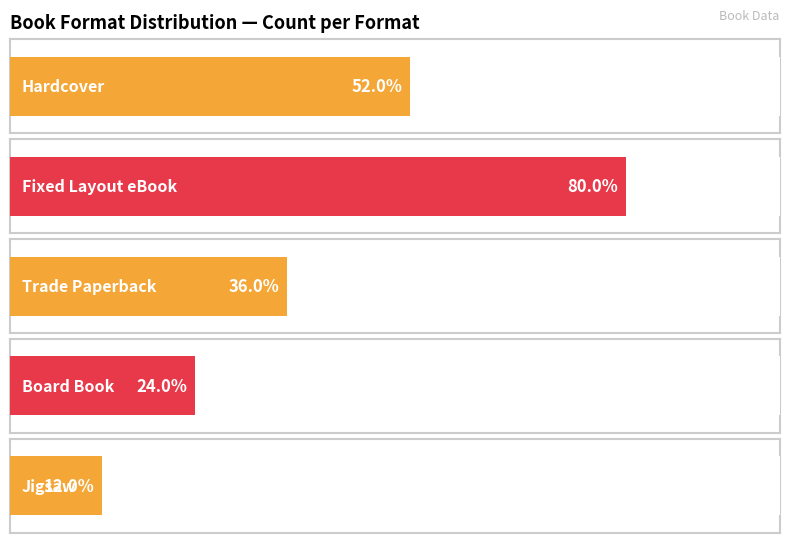

List the labels in order of value, smallest first.

Jigsaw, Board Book, Trade Paperback, Hardcover, Fixed Layout eBook